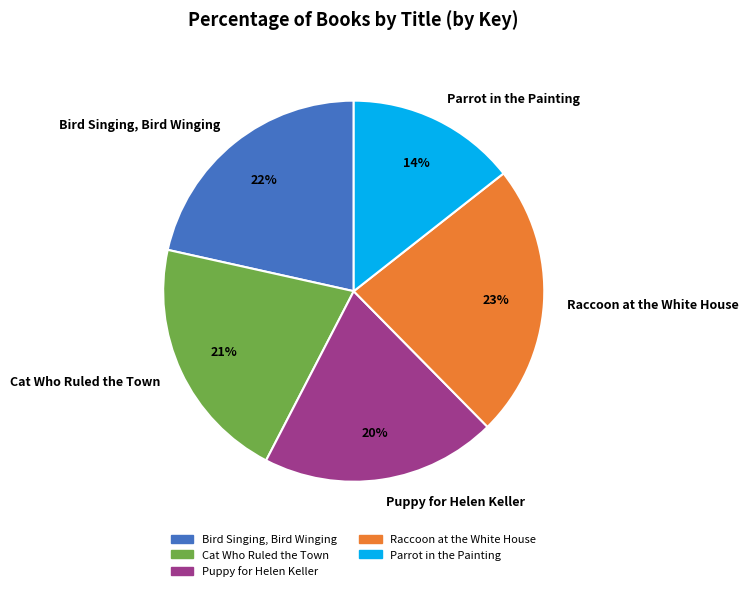

Approximately how many times larger is the value at Raccoon at the White House compared to Cat Who Ruled the Town?

1.1